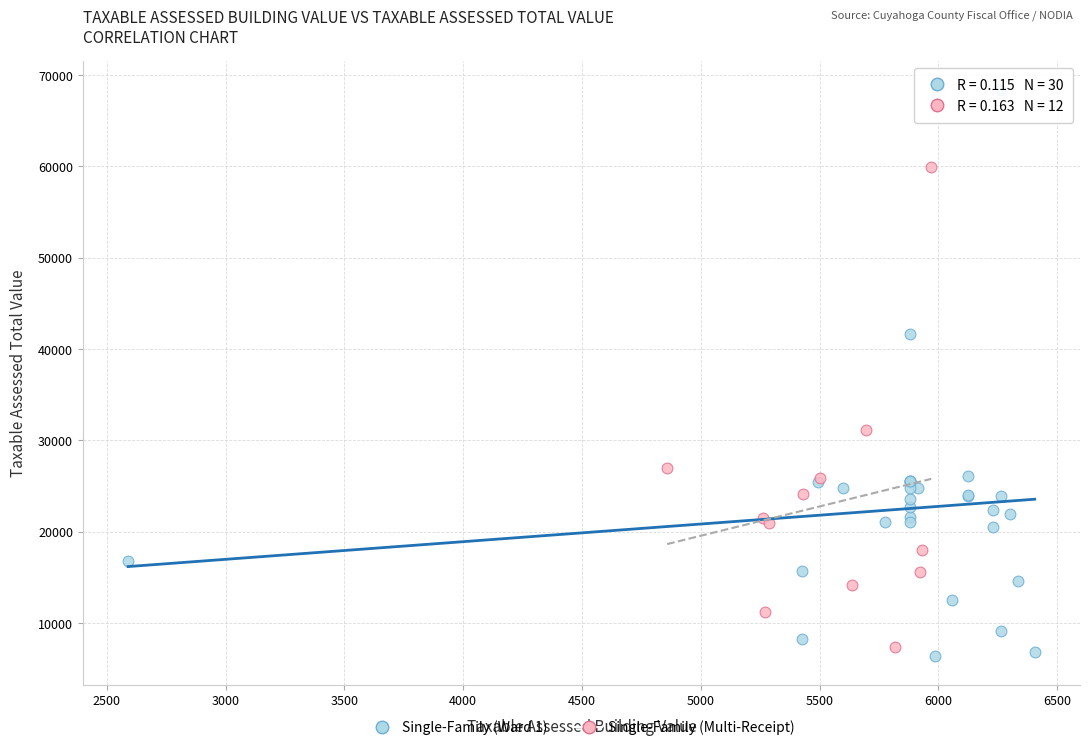

Which series contains the highest Y value?

Single-Family (Ward 1)